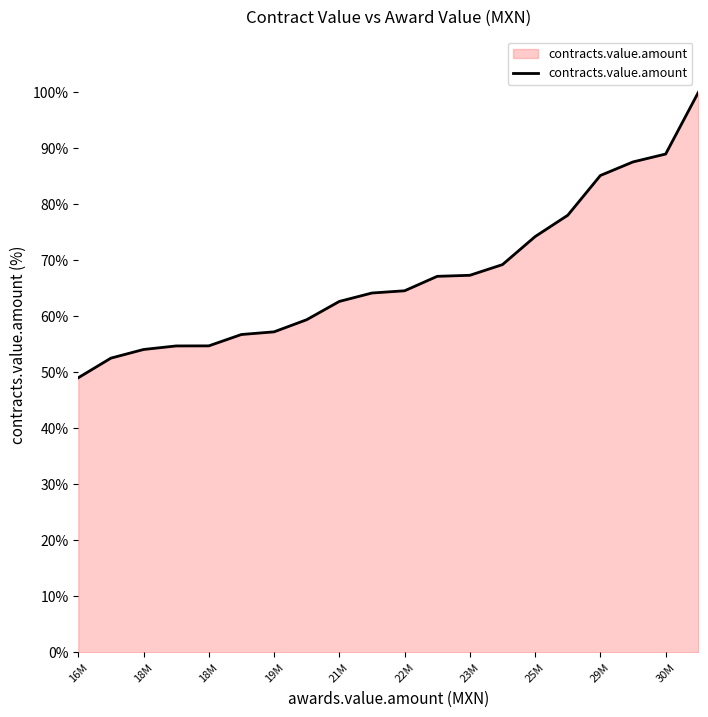

What is the difference between the maximum and minimum values?

50.9